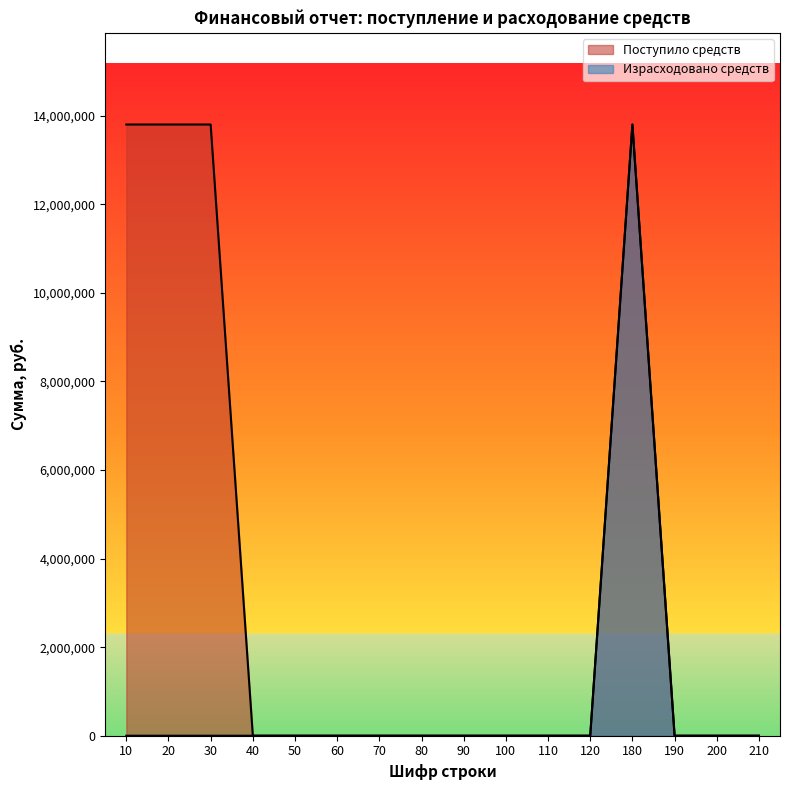

Which series has the largest total across all categories?

Поступило средств